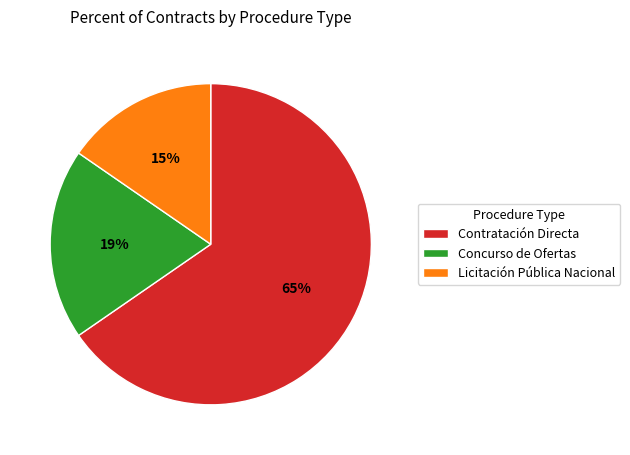

What percentage is the Licitación Pública Nacional slice, to the nearest percent?

15%